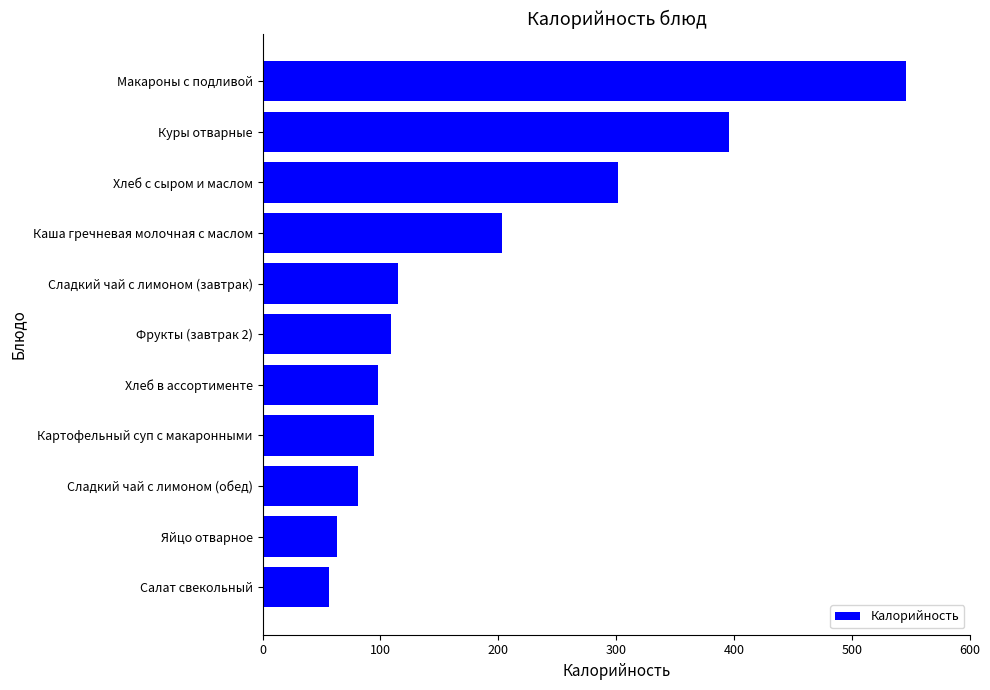

Does the chart contain any negative values?

No